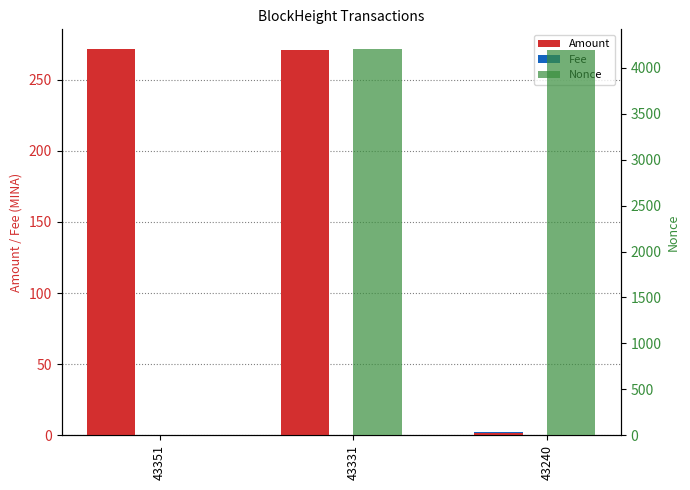

What are all the series names shown in the legend?

Amount, Fee, Nonce